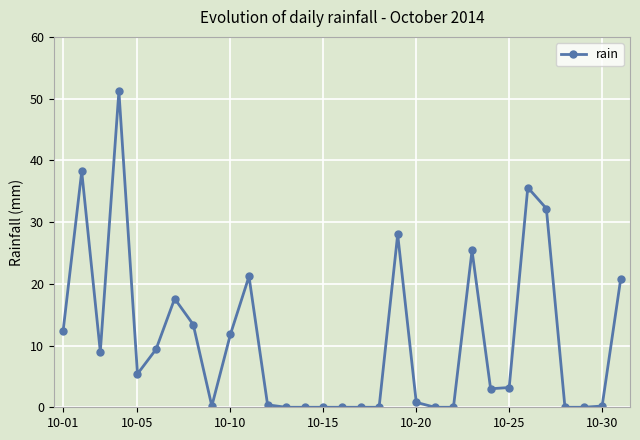

What is the average value?

10.9